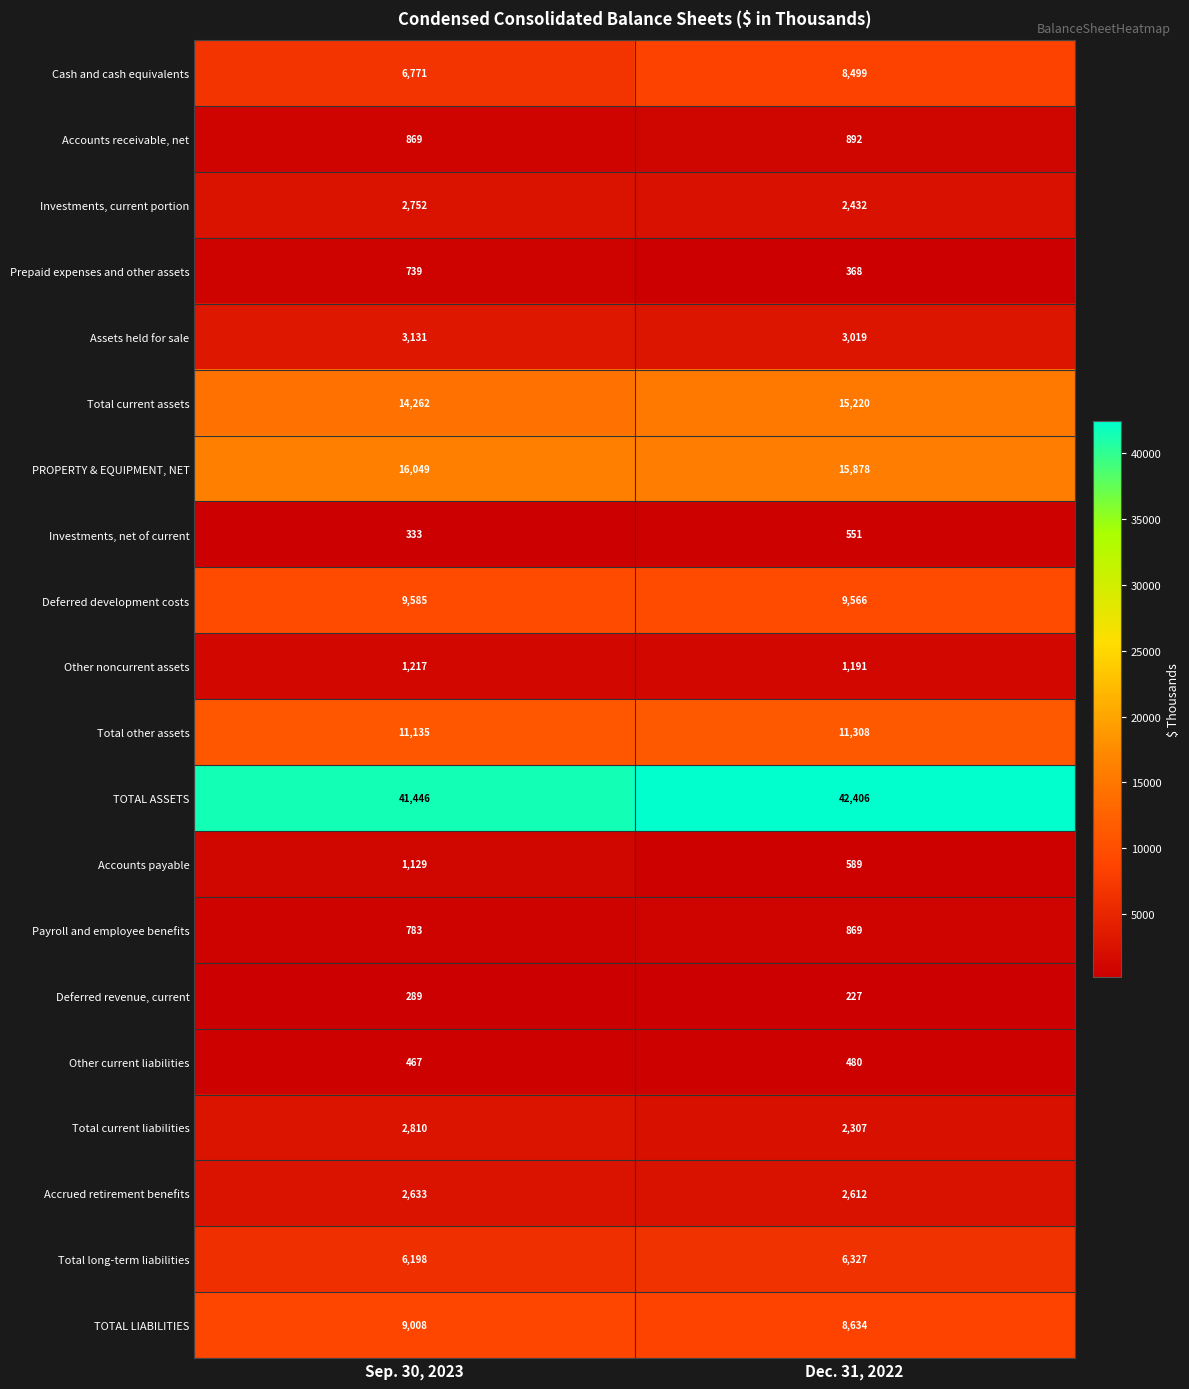

True or false: Total other assets has a value of 16497 at Dec. 31, 2022.

False